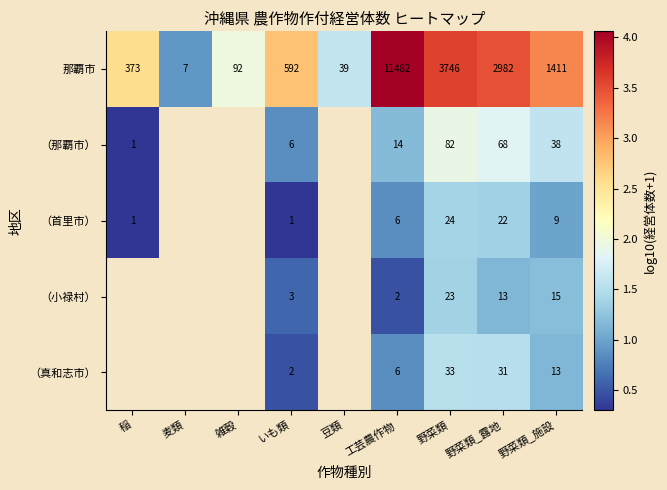

Is the value of （首里市） at 野菜類_露地 greater than the value of 那覇市 at 豆類?

No